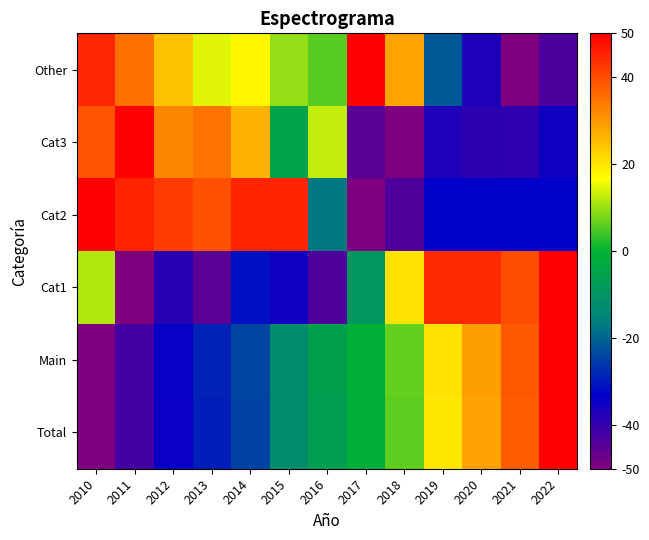

Reading right to left, extract all data points from this chart.

Total: 2022=50.0	2021=37.8	2020=28.7	2019=19.6	2018=6.0	2017=-1.4	2016=-6.5	2015=-12.7	2014=-24.3	2013=-29.3	2012=-34.6	2011=-42.2	2010=-50.0
Main: 2022=50.0	2021=38.2	2020=29.2	2019=20.2	2018=6.5	2017=-0.9	2016=-5.9	2015=-12.2	2014=-24.0	2013=-28.8	2012=-34.2	2011=-42.0	2010=-50.0
Cat1: 2022=50.0	2021=39.8	2020=44.4	2019=44.4	2018=20.1	2017=-9.2	2016=-43.7	2015=-35.3	2014=-30.9	2013=-45.3	2012=-38.5	2011=-50.0	2010=11.5
Cat2: 2022=-32.9	2021=-32.9	2020=-32.9	2019=-32.9	2018=-43.6	2017=-50.0	2016=-17.5	2015=44.9	2014=44.9	2013=39.2	2012=41.9	2011=45.3	2010=50.0
Cat3: 2022=-35.2	2021=-39.8	2020=-38.8	2019=-37.4	2018=-50.0	2017=-44.8	2016=12.8	2015=-4.9	2014=26.5	2013=34.5	2012=32.2	2011=50.0	2010=38.9
Other: 2022=-43.3	2021=-50.0	2020=-36.8	2019=-21.6	2018=28.2	2017=50.0	2016=5.5	2015=9.6	2014=17.8	2013=14.7	2012=24.2	2011=35.0	2010=44.6